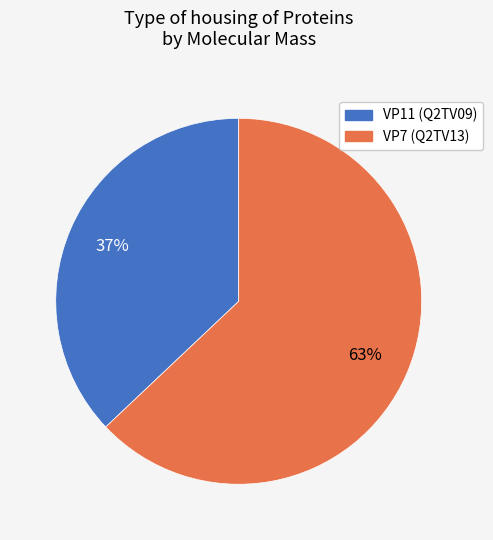

What is the largest slice in the pie chart?

VP7